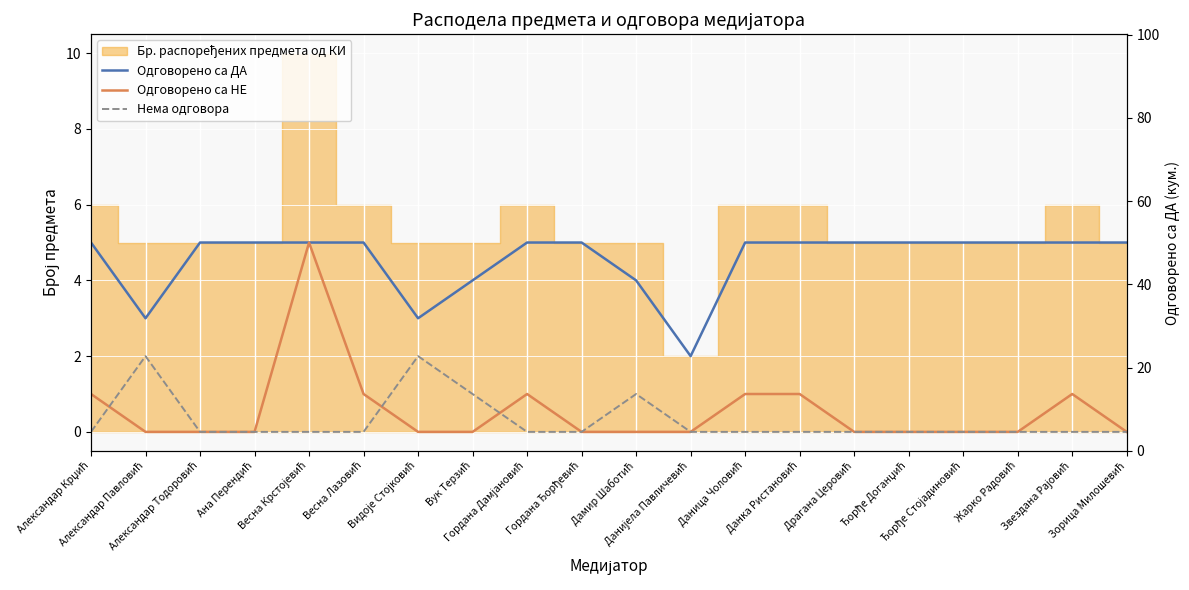

At which category does Одговорено са НЕ reach its first local peak?

Весна Крстојевић